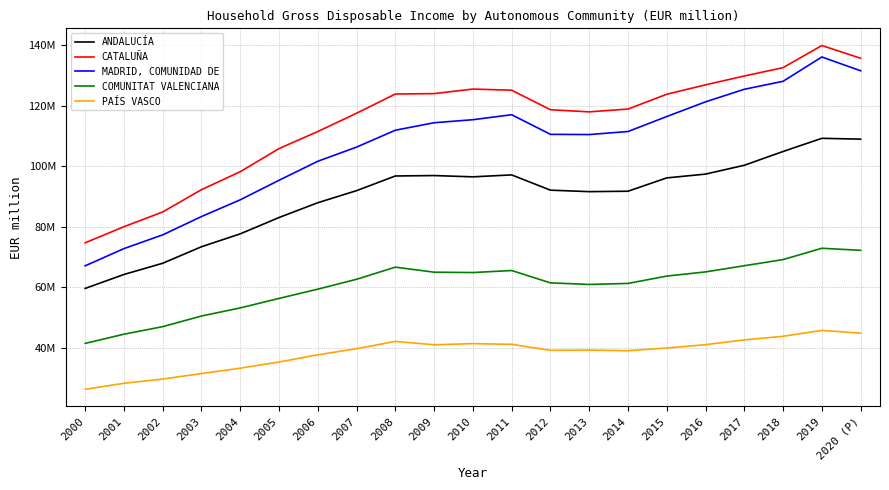

What is the average value of the COMUNITAT VALENCIANA series?

60509727